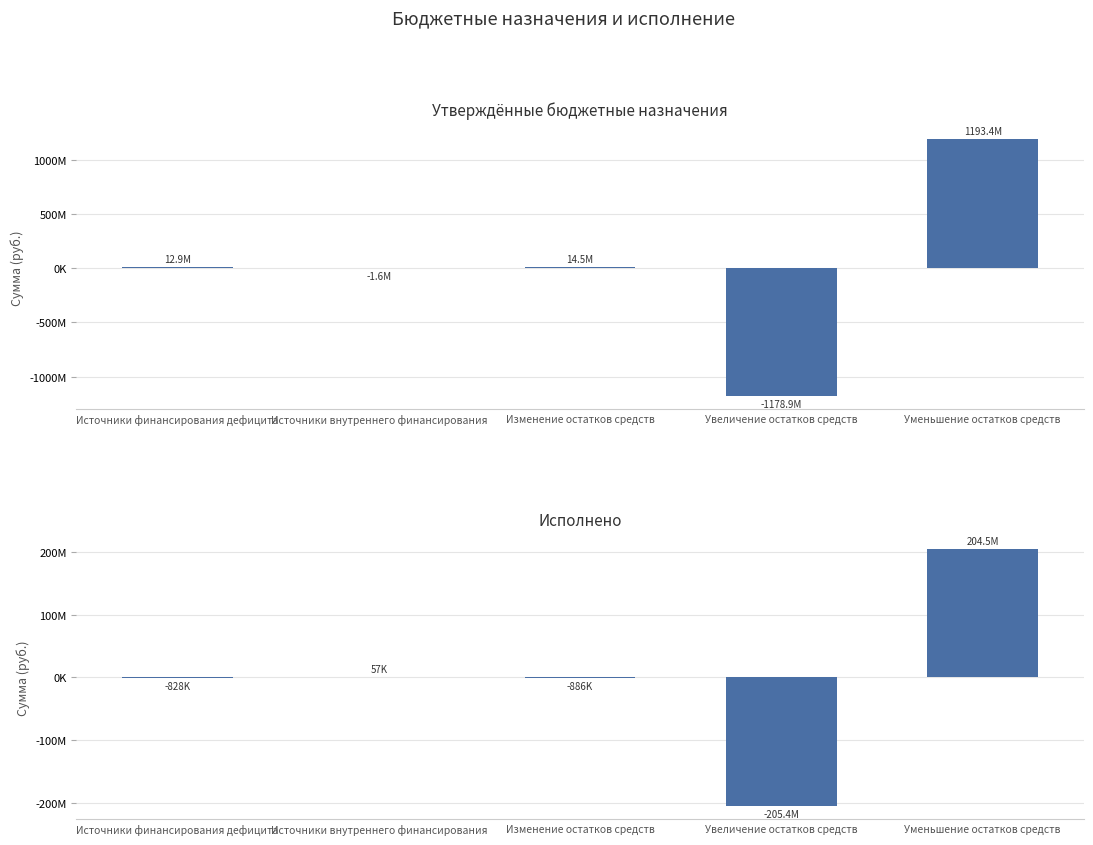

What is the difference between the Исполнено values at Увеличение остатков средств and Уменьшение остатков средств?

409965495.3